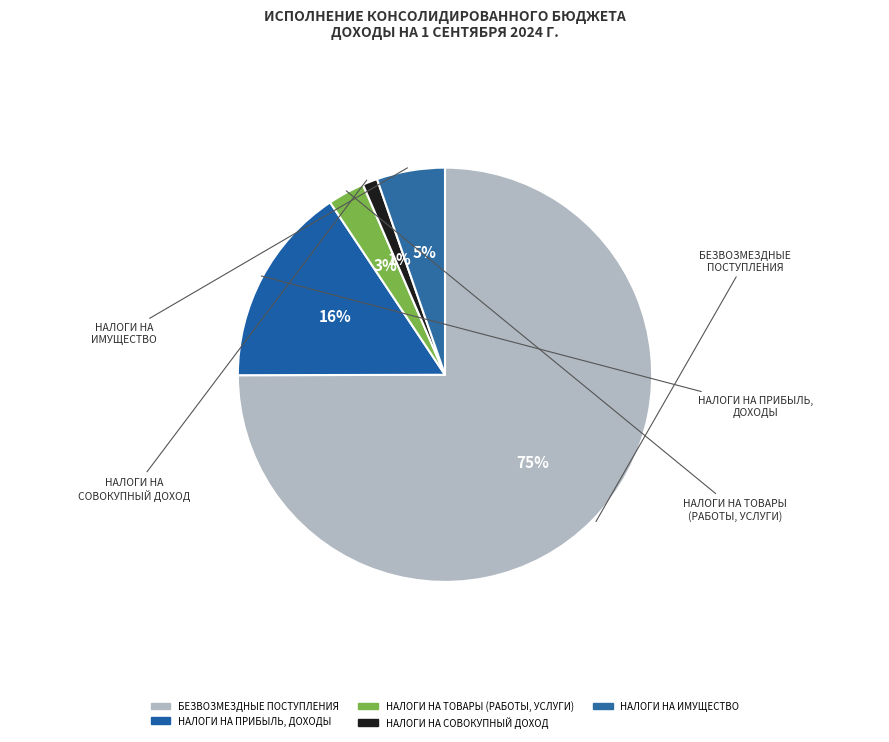

Count the number of slices in the pie.

5